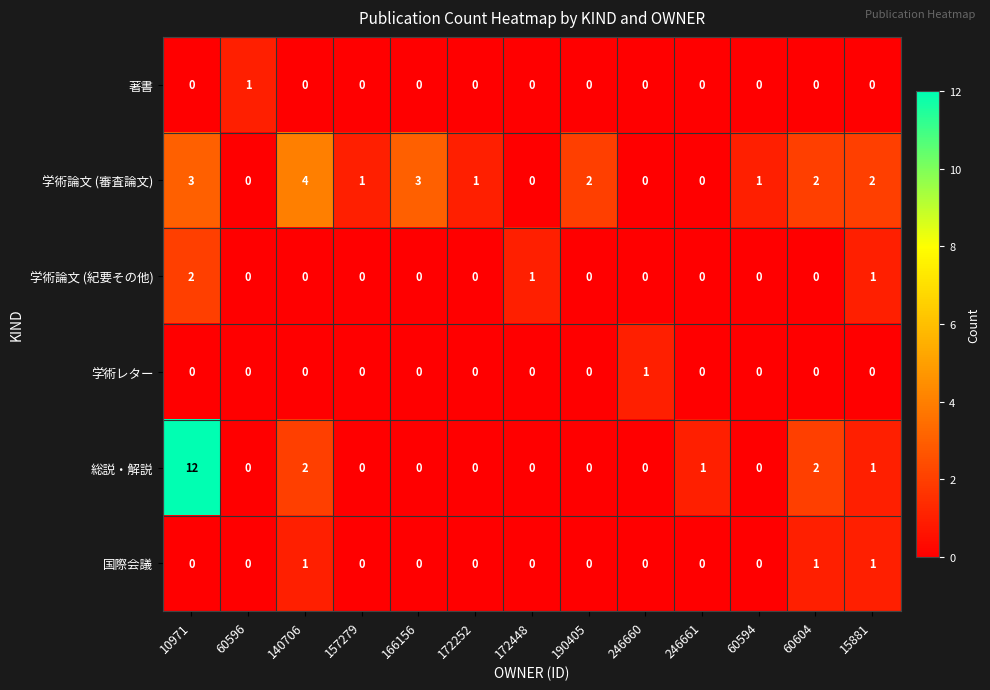

At how many categories does at least one series exceed 7?

1